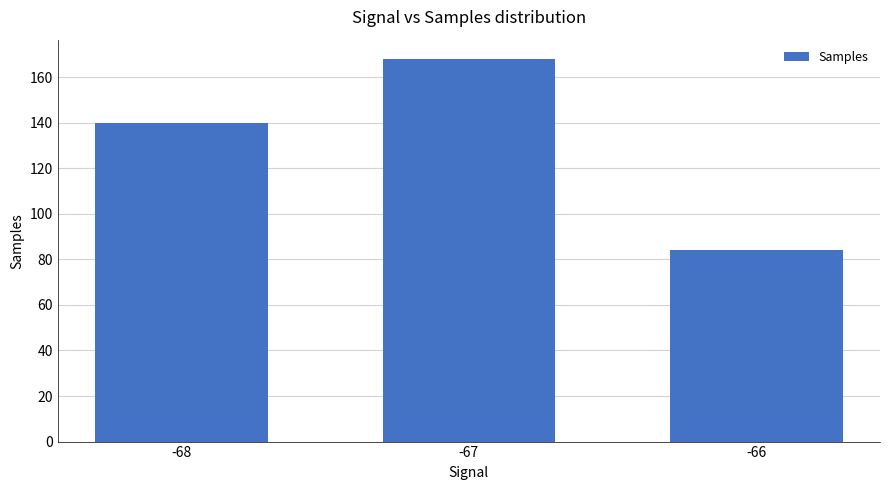

List the labels in order of value, smallest first.

-66, -68, -67